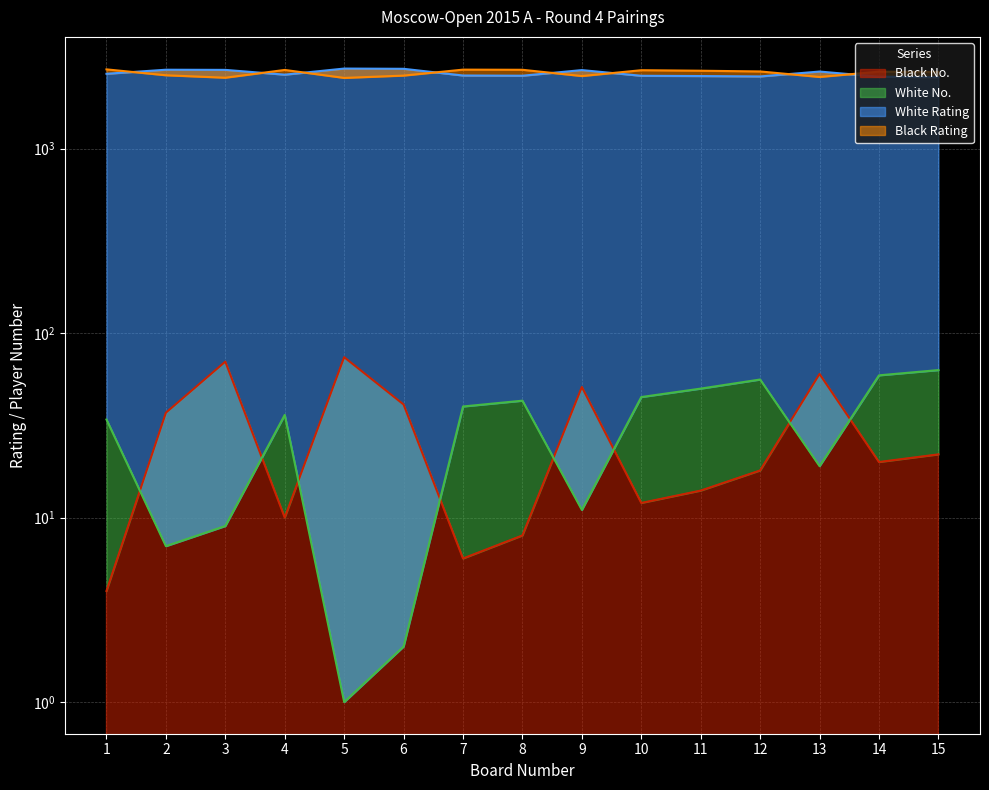

Which series has the widest spread of values?

White Rating